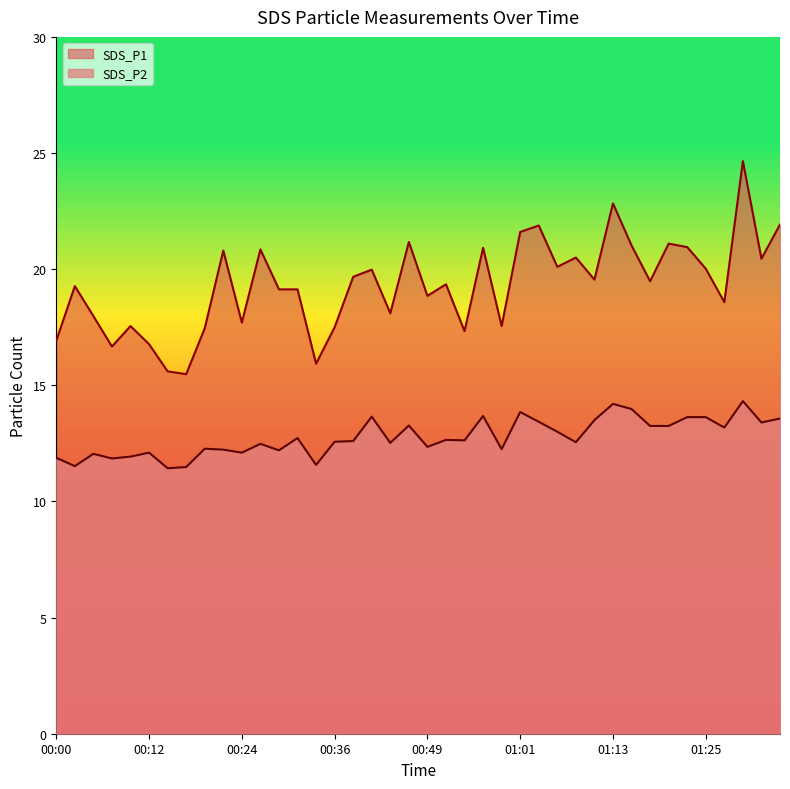

True or false: SDS_P2 and SDS_P1 intersect in this chart.

False